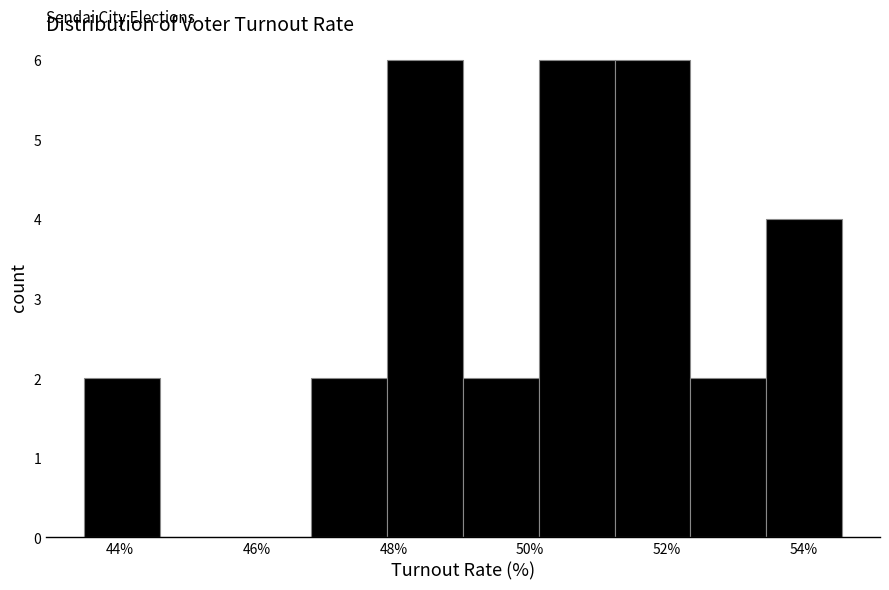

How tall is the bar that spans 49.0 to 50.2 on the x-axis? Neither the bar edges nor the heights are printed on the chart, so give them approximately, as read against the axes.

2